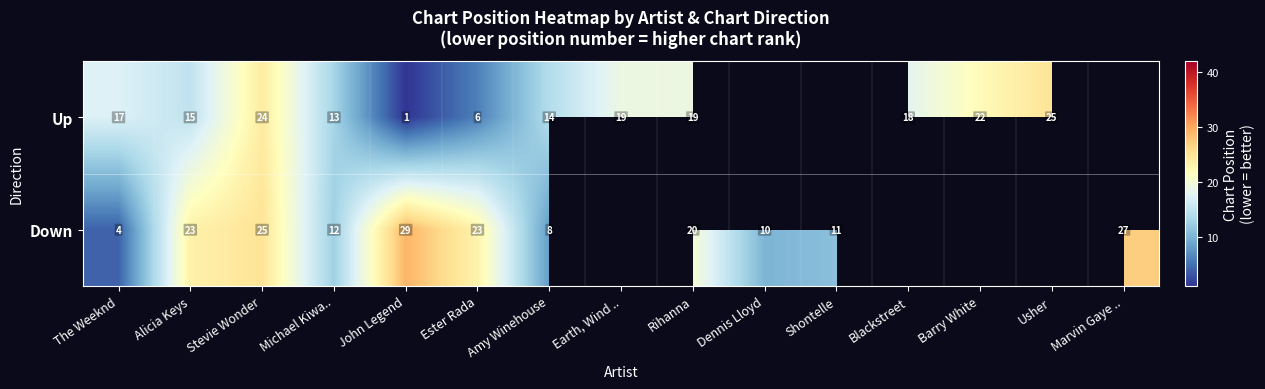

Is the value of Up at Barry White greater than the value of Down at Ester Rada?

No